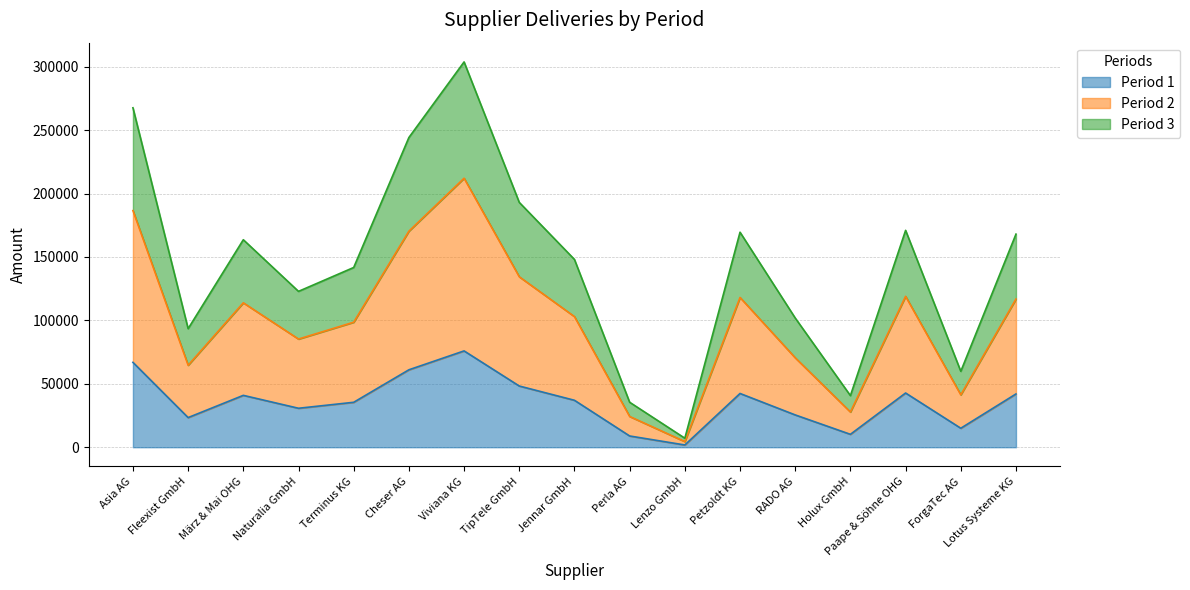

What are all the series names shown in the legend?

Period 1, Period 2, Period 3